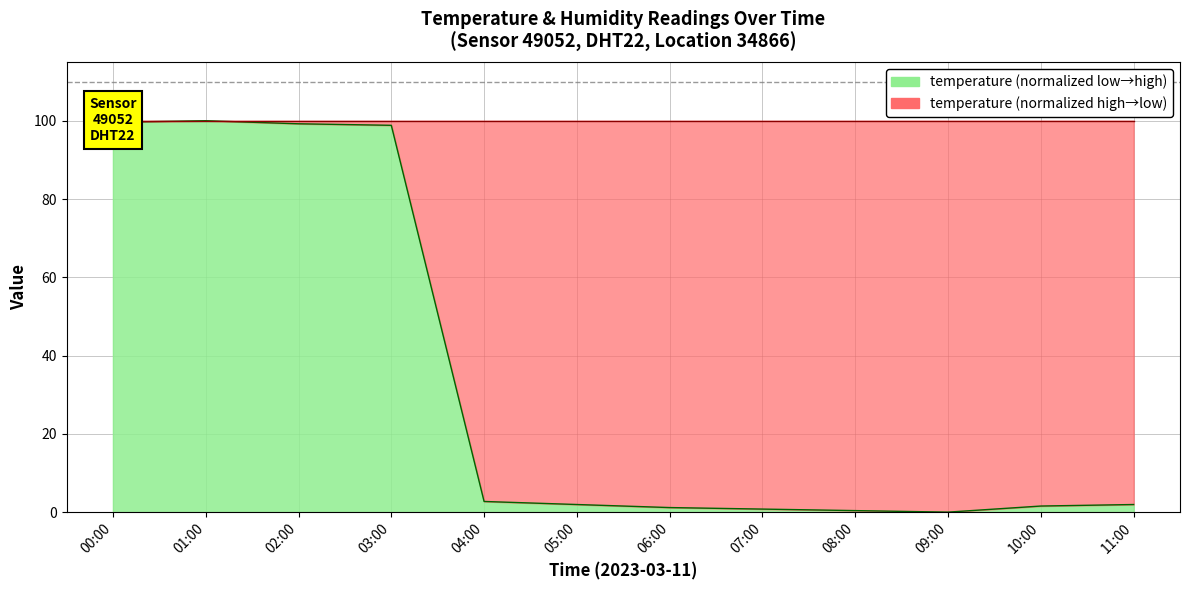

Rank the categories by value from lowest to highest.

09:00, 08:00, 07:00, 06:00, 10:00, 05:00, 11:00, 04:00, 03:00, 02:00, 00:00, 01:00